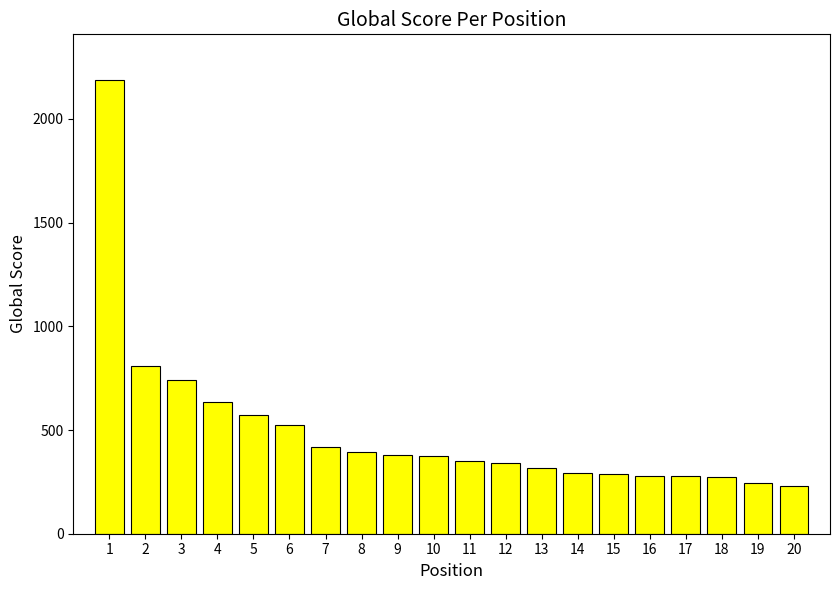

What is the difference between the values at 4 and 9?

258